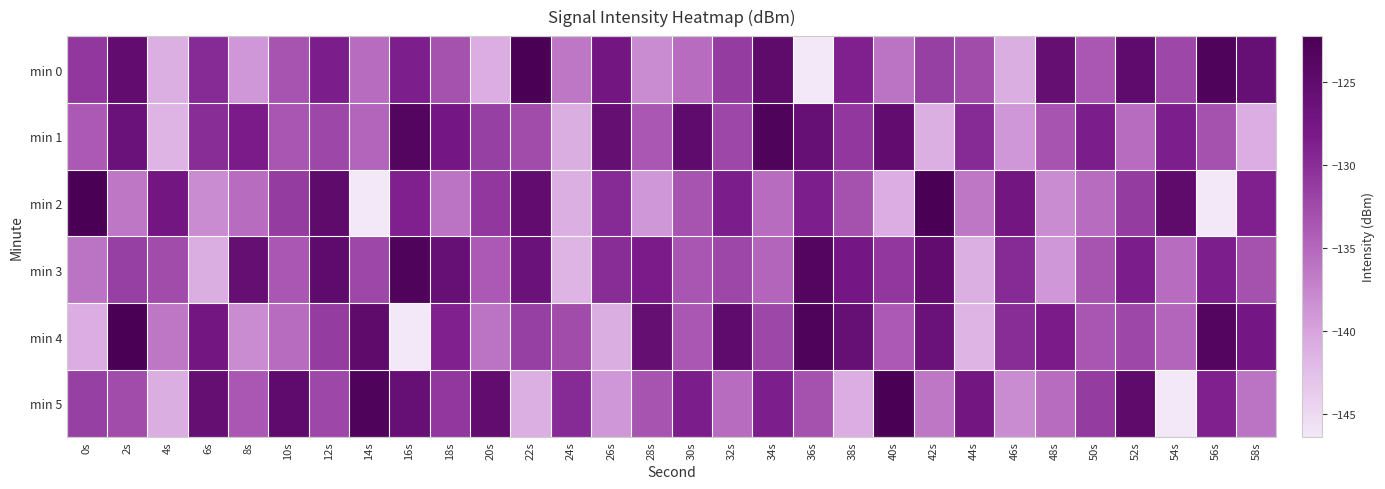

At how many categories does at least one series exceed -137?

30